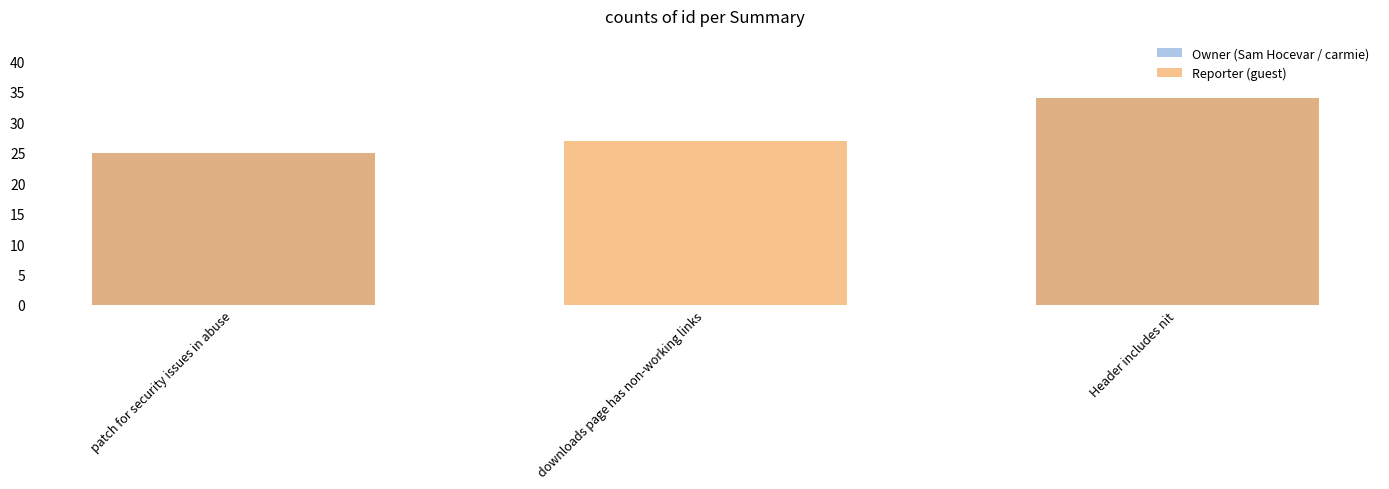

Are the bars horizontal?

No